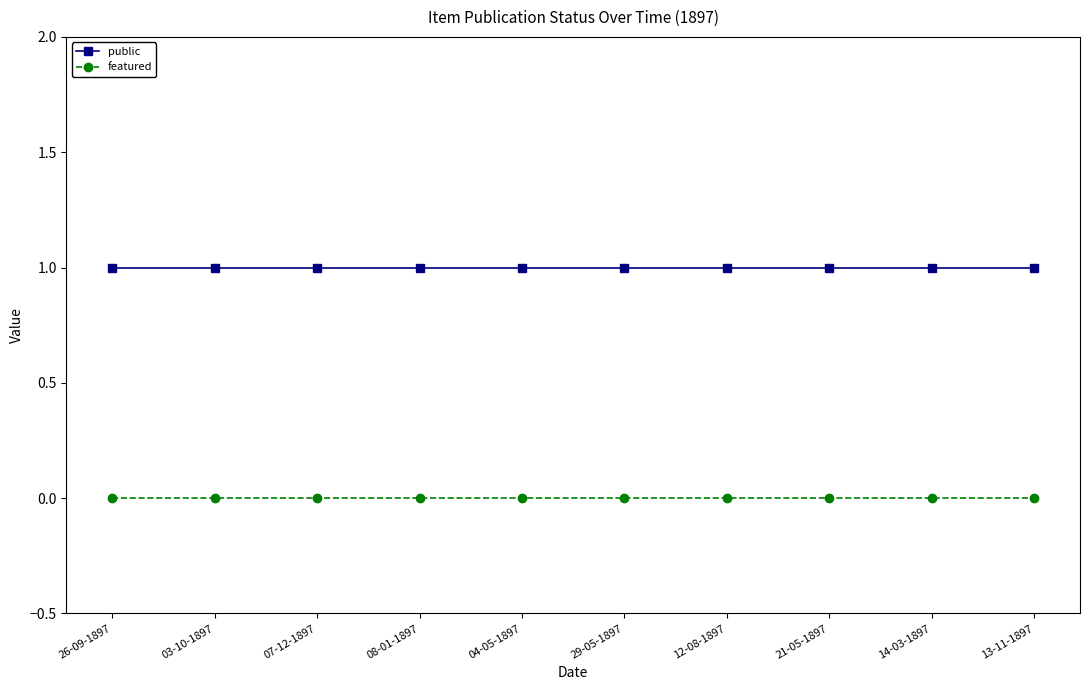

What is the difference between the highest and lowest values at 29-05-1897?

1